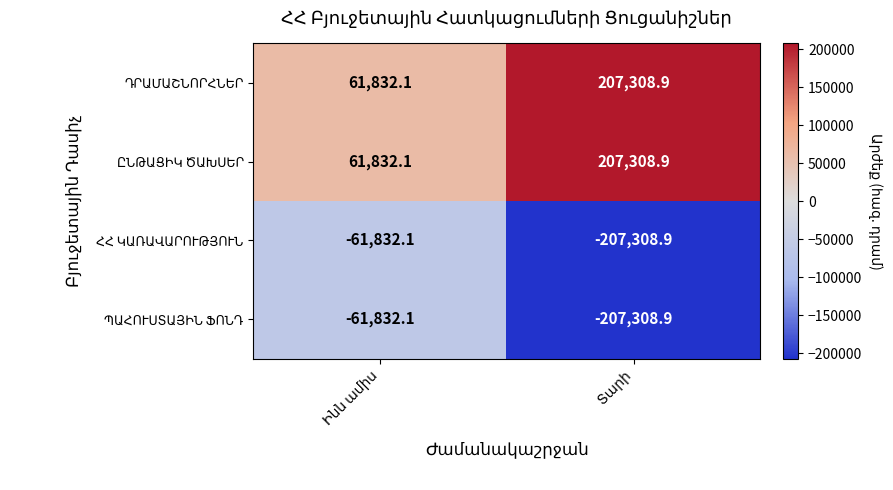

What is the minimum value shown in the chart?

-207308.9